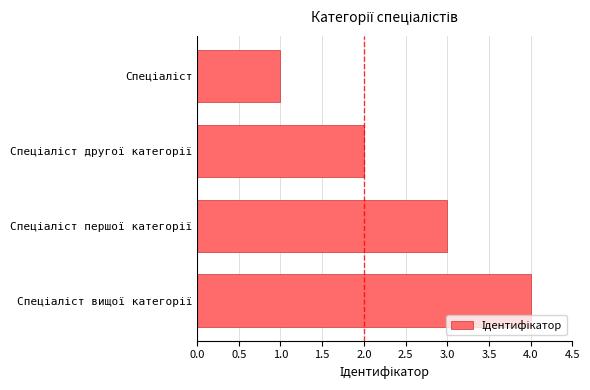

What is the sum of all values?

10